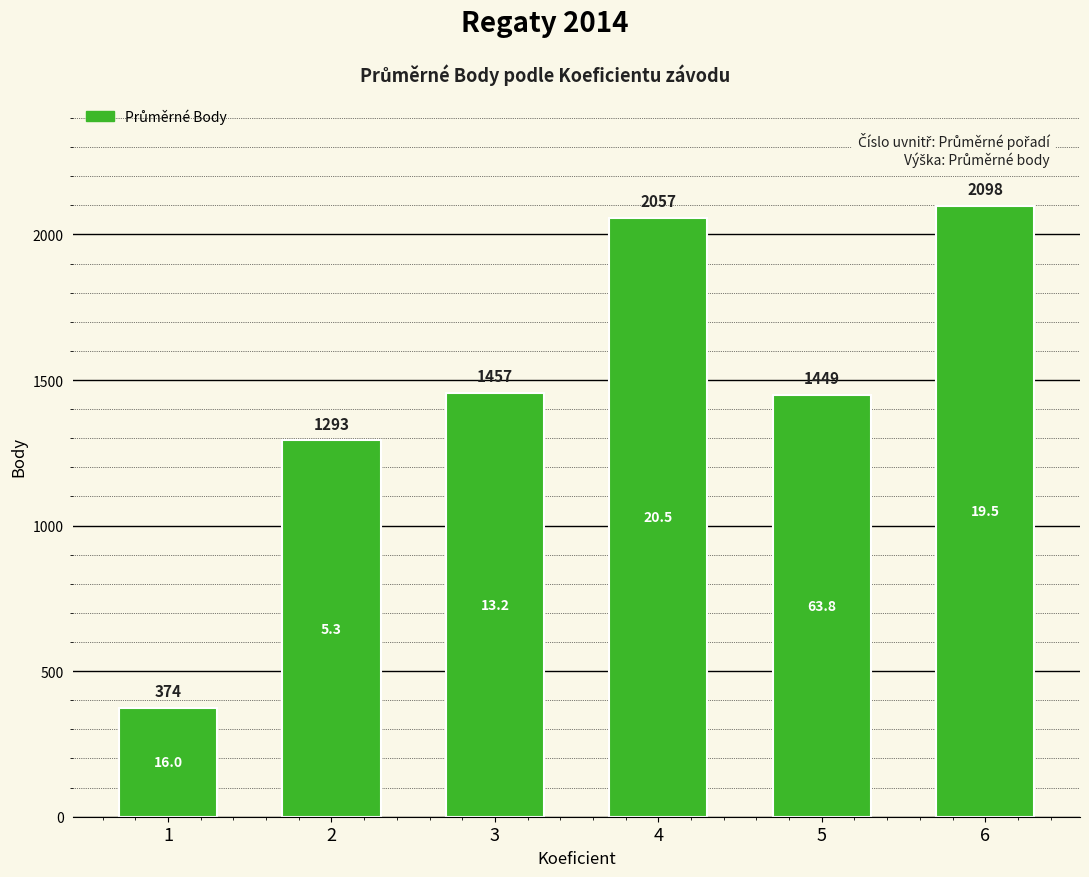

What is the sum of the values at 6 and 2?

3391